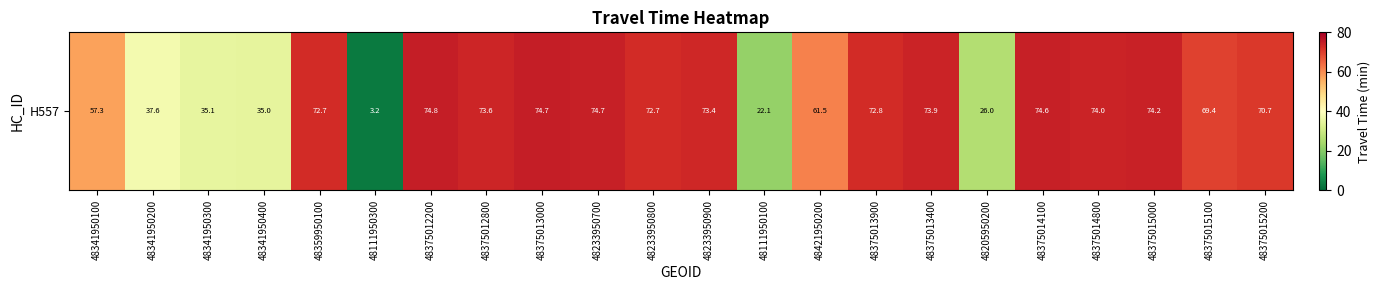

Rank the categories by value from lowest to highest.

48111950300, 48111950100, 48205950200, 48341950400, 48341950300, 48341950200, 48341950100, 48421950200, 48375015100, 48375015200, 48359950100, 48233950800, 48375013900, 48233950900, 48375012800, 48375013400, 48375014800, 48375015000, 48375014100, 48233950700, 48375013000, 48375012200